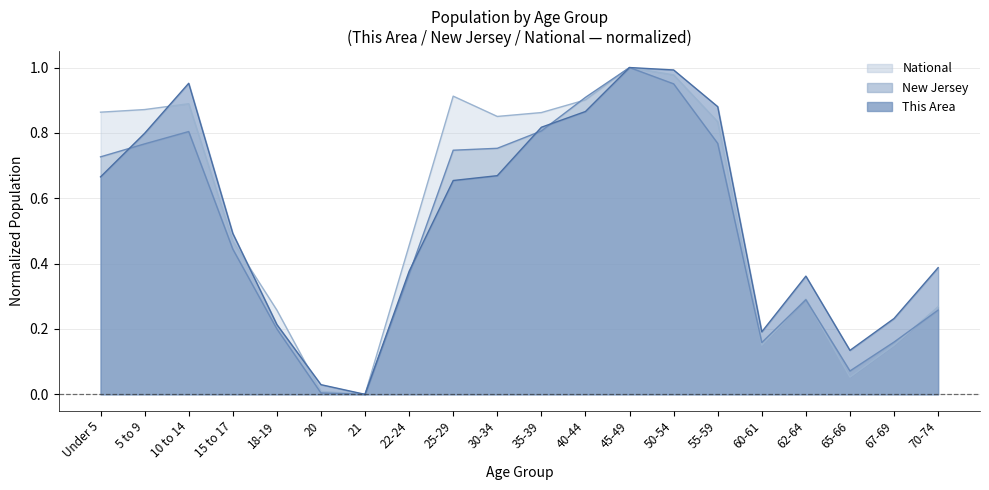

What is the label of the 20th point from the left?

70-74